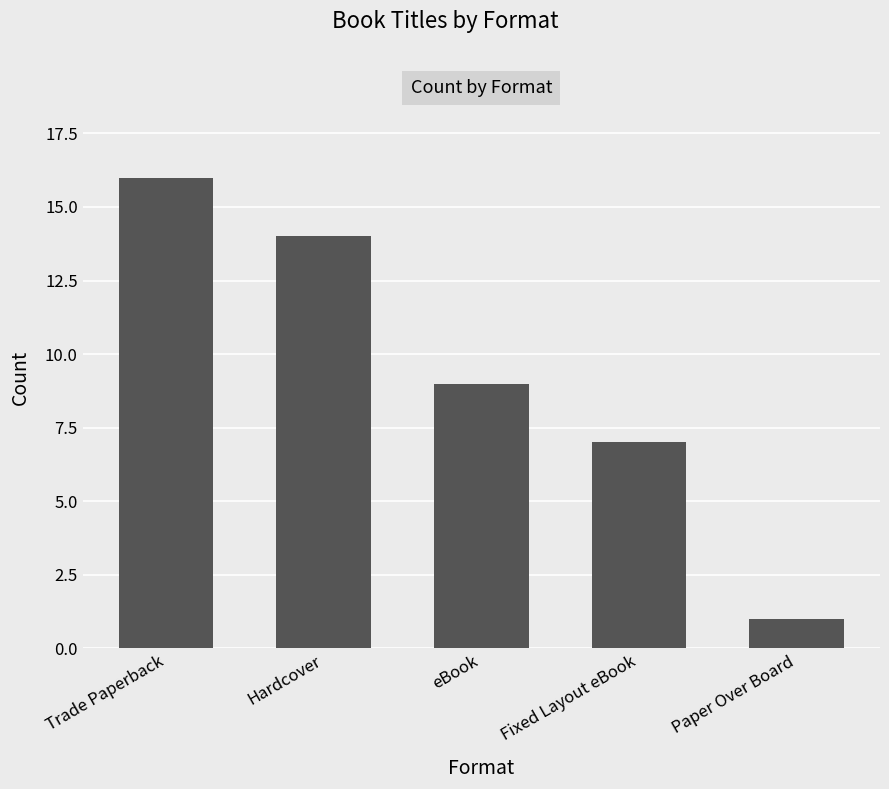

The value at Trade Paperback is 16. True or false?

True